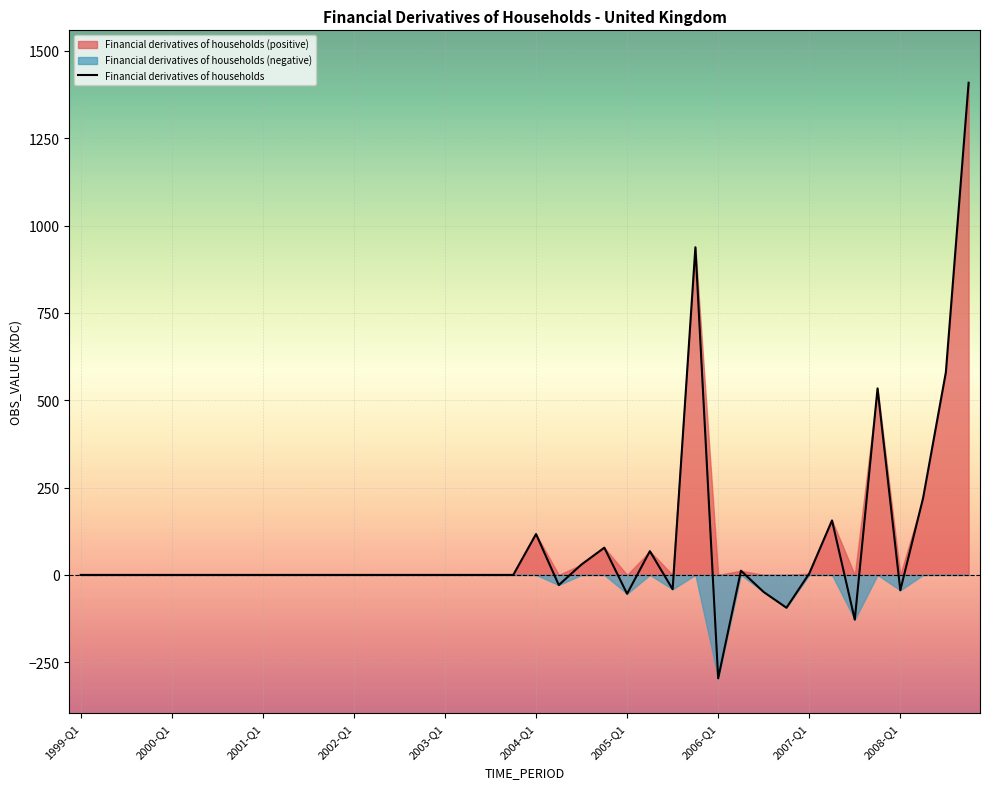

Reading right to left, what are all the values shown in this chart?

1409	580	220	-44	534	-128	156	4	-94	-49	12	-296	938	-41	68	-54	78	30	-29	117	0	0	0	0	0	0	0	0	0	0	0	0	0	0	0	0	0	0	0	0